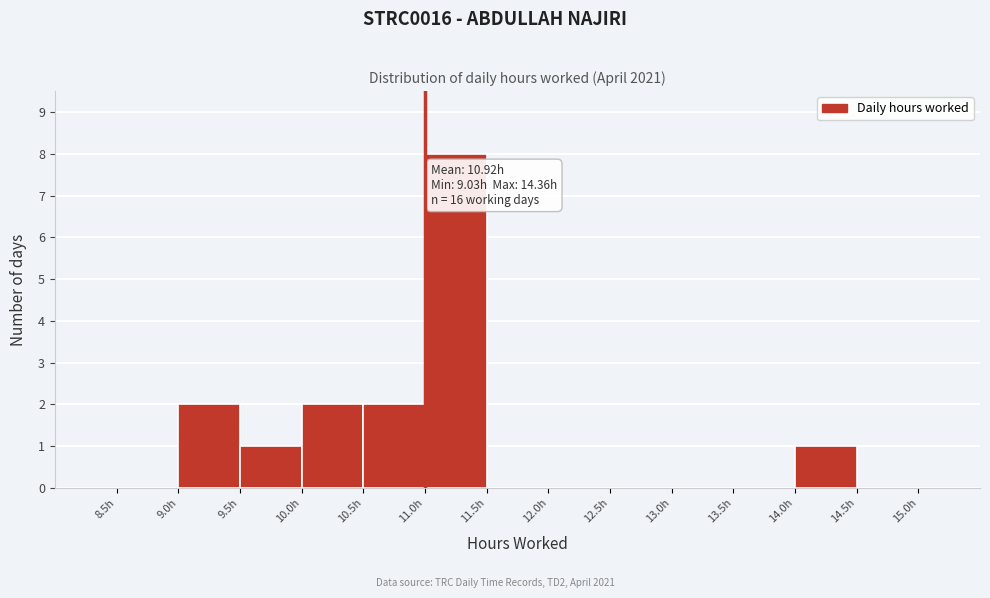

Which range on the x-axis has the tallest bar?

11.0 to 11.5